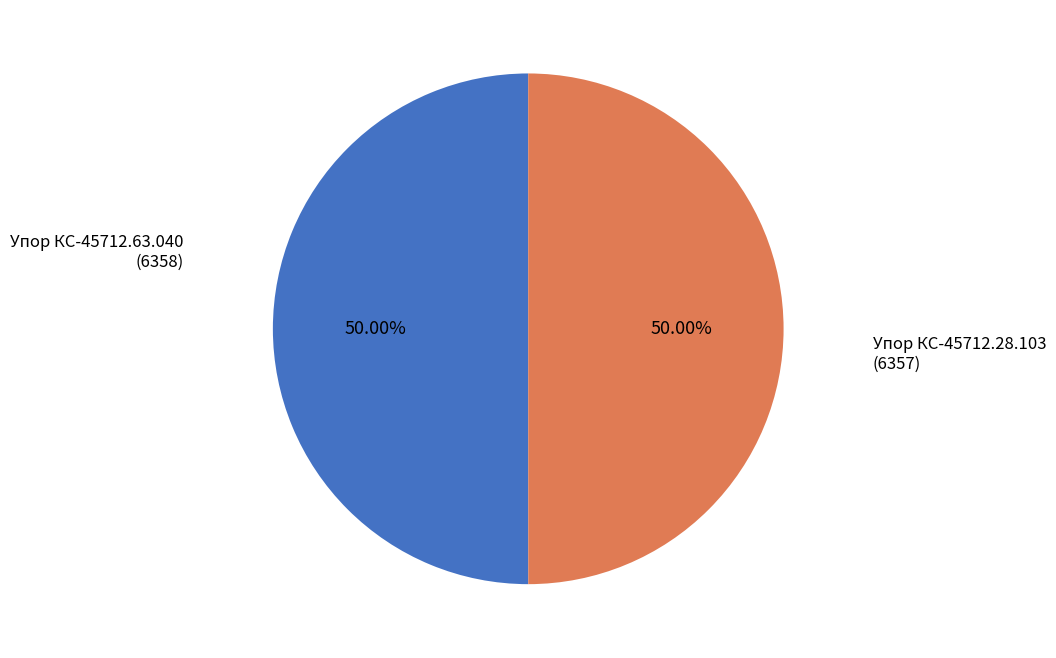

Do Упор КС-45712.28.103 and Упор КС-45712.63.040 together represent more than half of the pie?

Yes